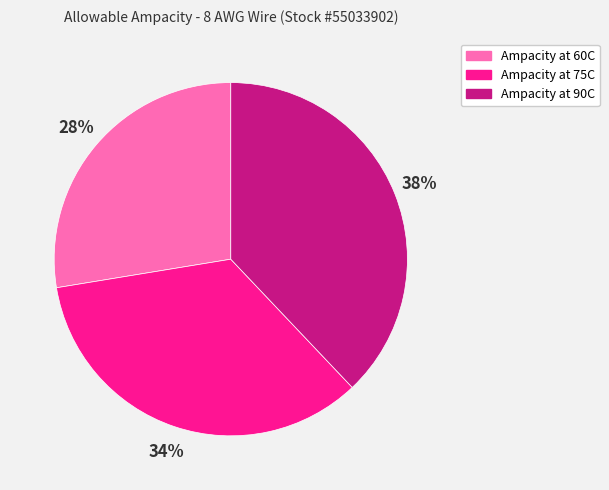

Do Ampacity at 75C and Ampacity at 90C together represent more than half of the pie?

Yes